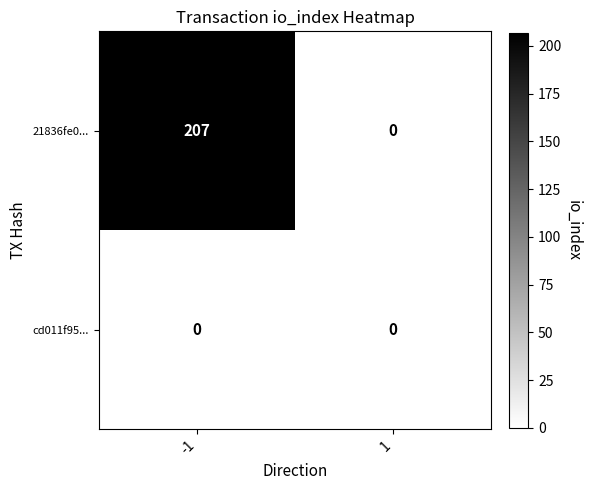

What is the difference between the 21836fe0... values at 1 and -1?

207